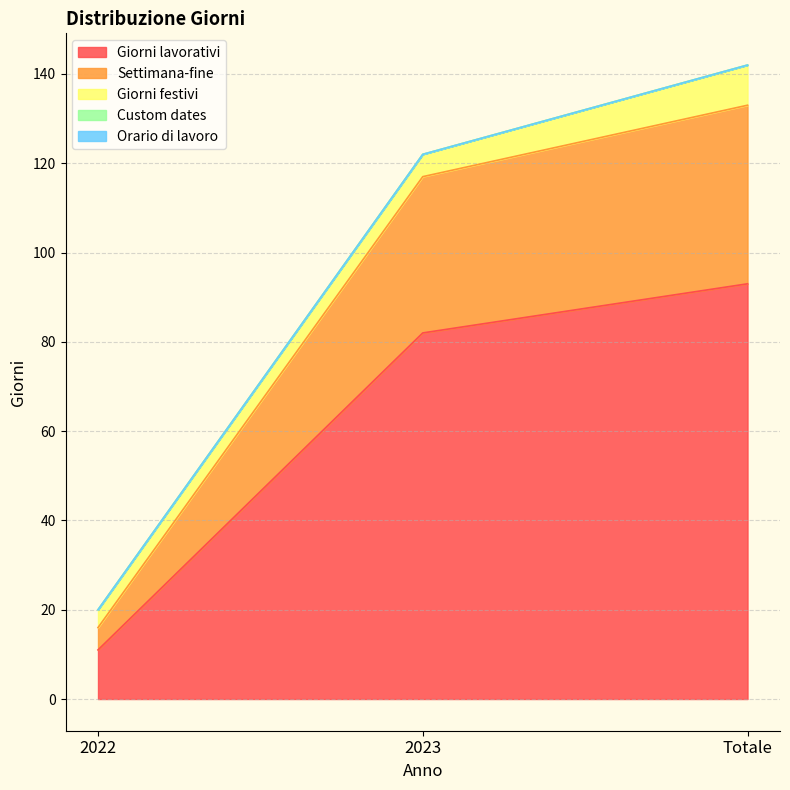

Which series has the largest range (max minus min)?

Giorni lavorativi